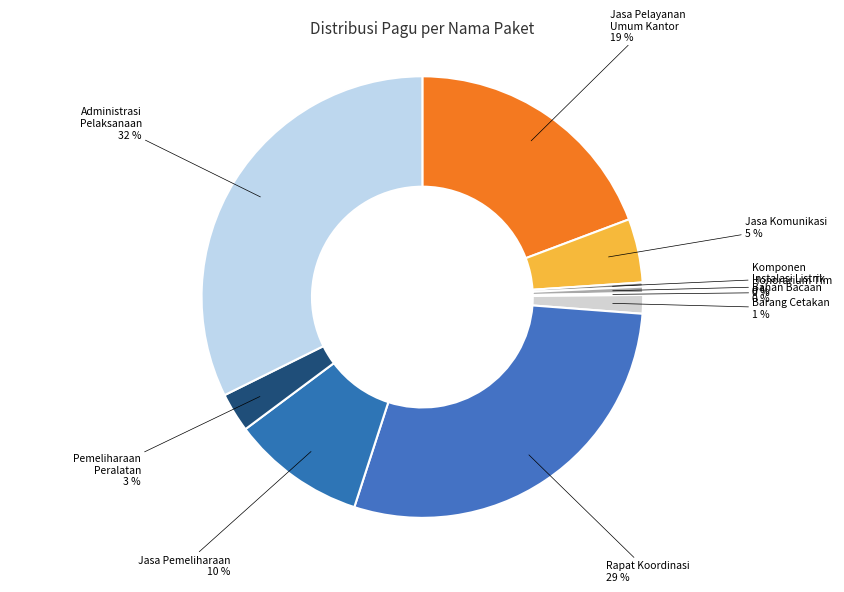

To the nearest percent, what is the difference between the largest and smallest slice percentages?

32%